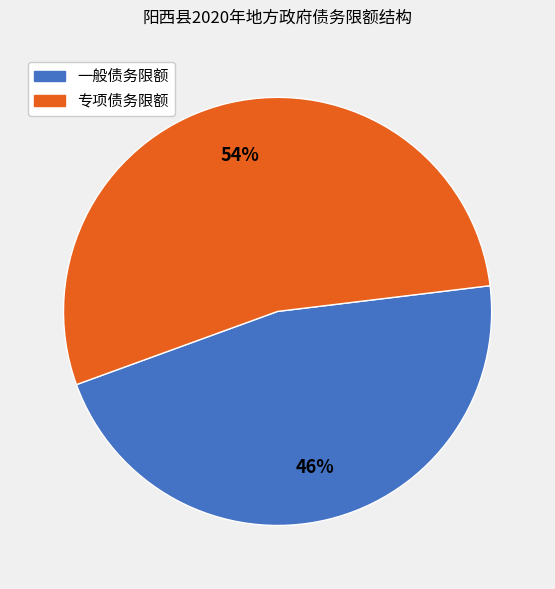

Do 一般债务限额 and 专项债务限额 together represent more than half of the pie?

Yes